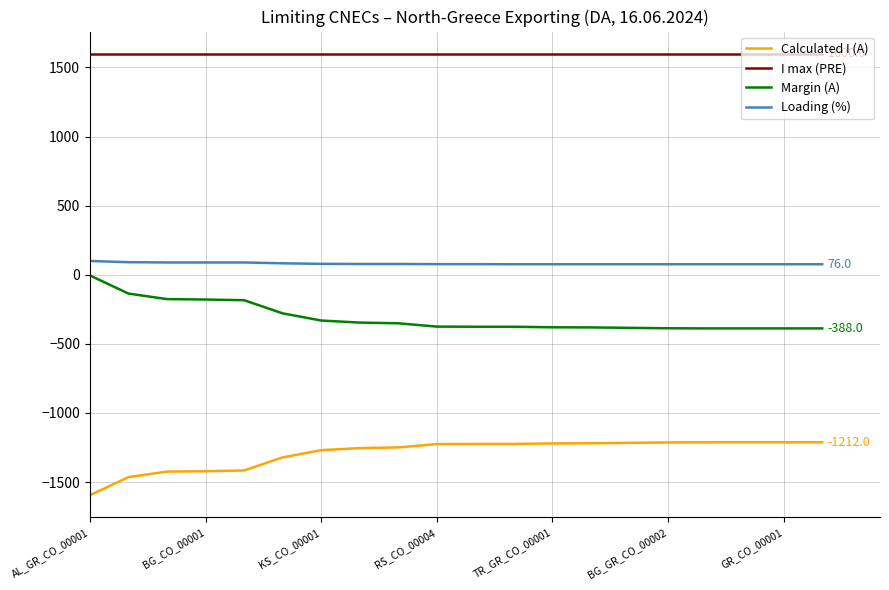

What is the sum of all Loading (%) values?

1614